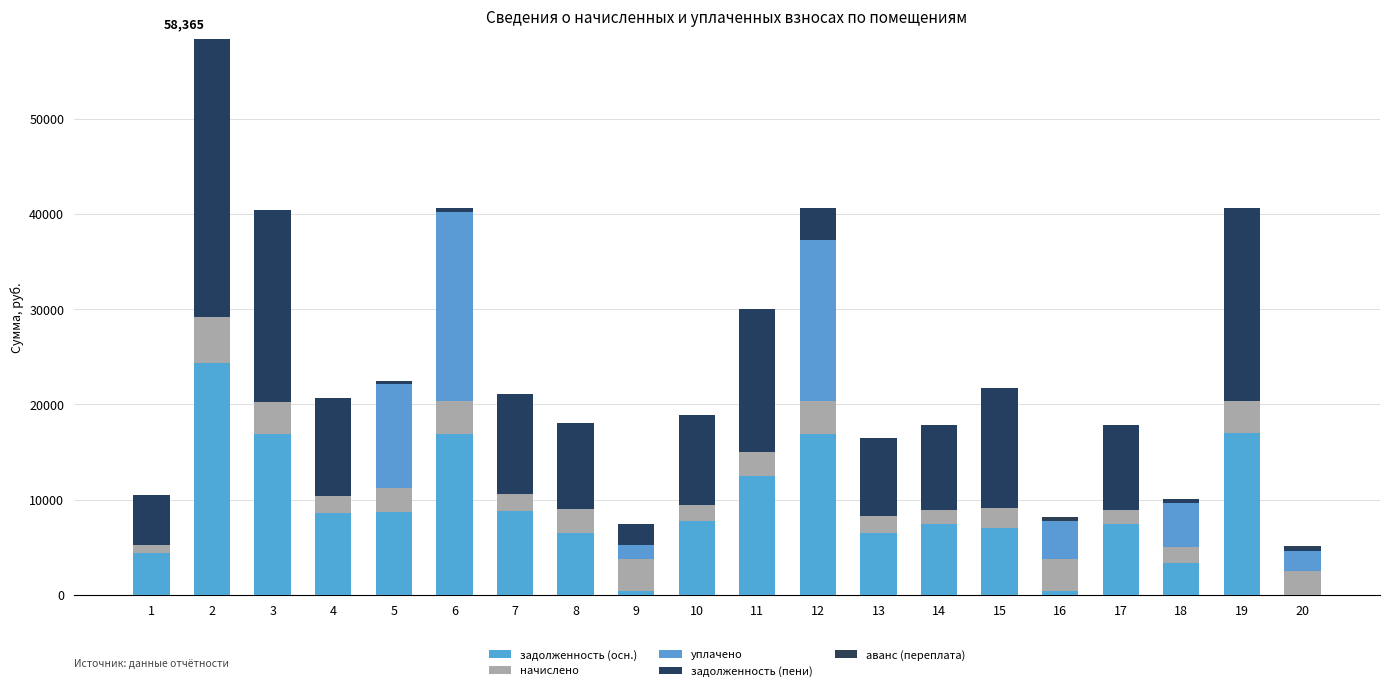

Does the chart contain stacked bars?

Yes